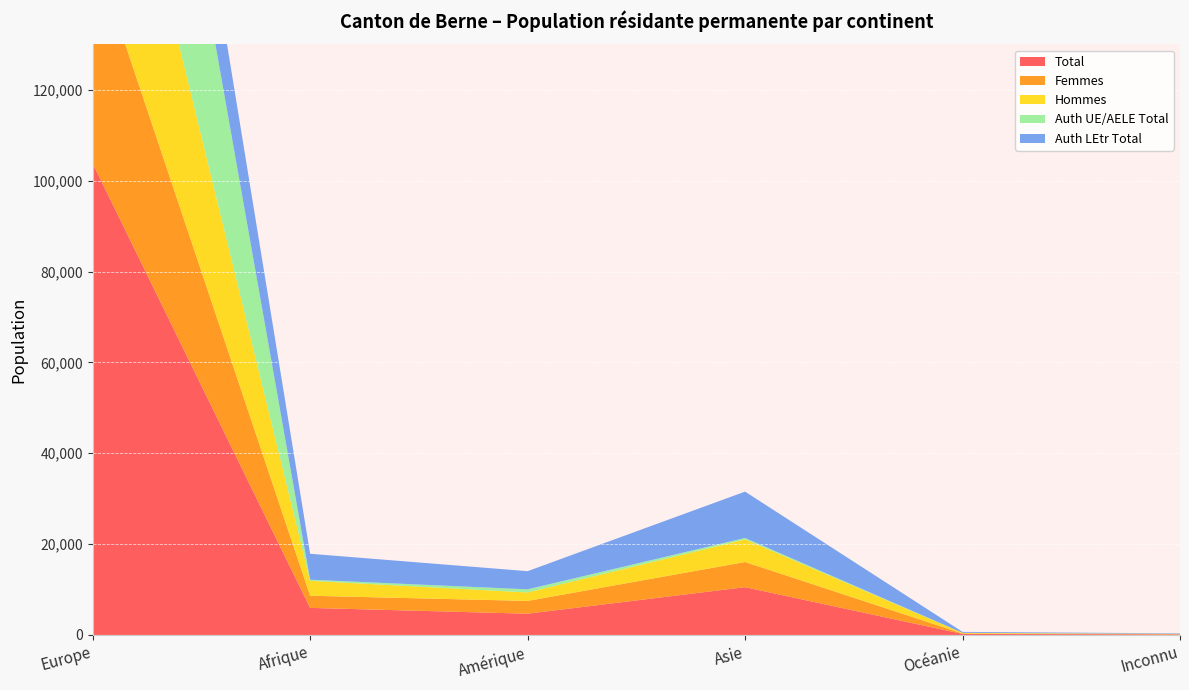

Reading right to left, what are all the values shown in this chart?

Total: 117	226	10518	4680	5958	103807
Femmes: 58	94	5542	2811	2676	47631
Hommes: 59	132	4976	1869	3282	56176
Auth UE/AELE Total: 7	20	311	681	248	75137
Auth LEtr Total: 110	206	10207	3999	5710	28670